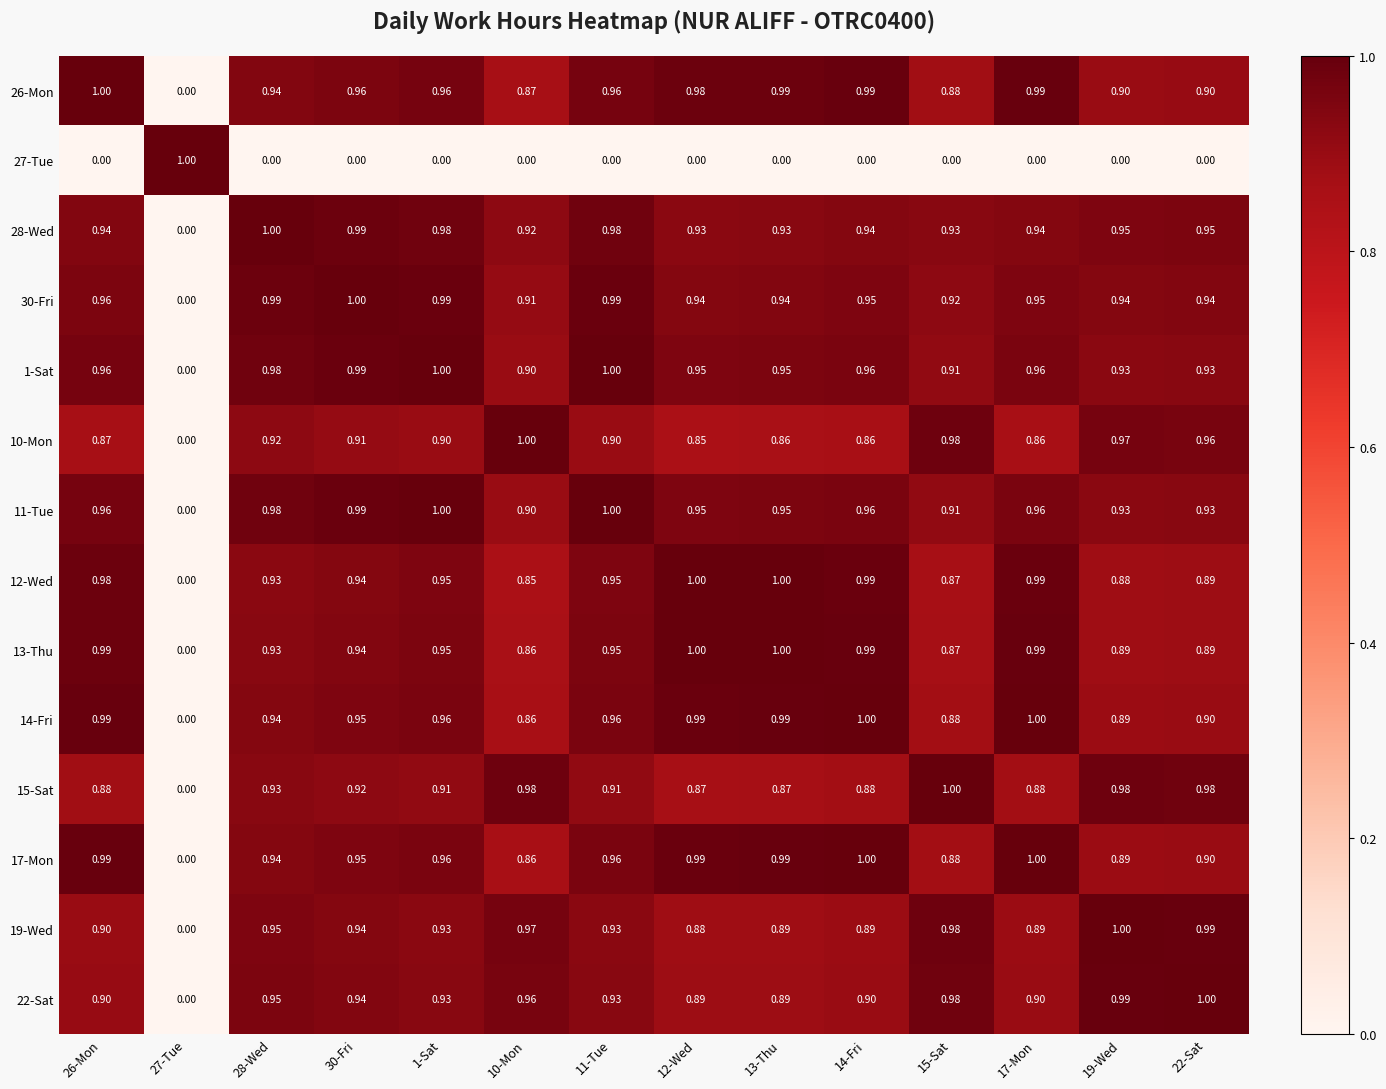

Is the value of 14-Fri at 13-Thu greater than the value of 12-Wed at 11-Tue?

Yes